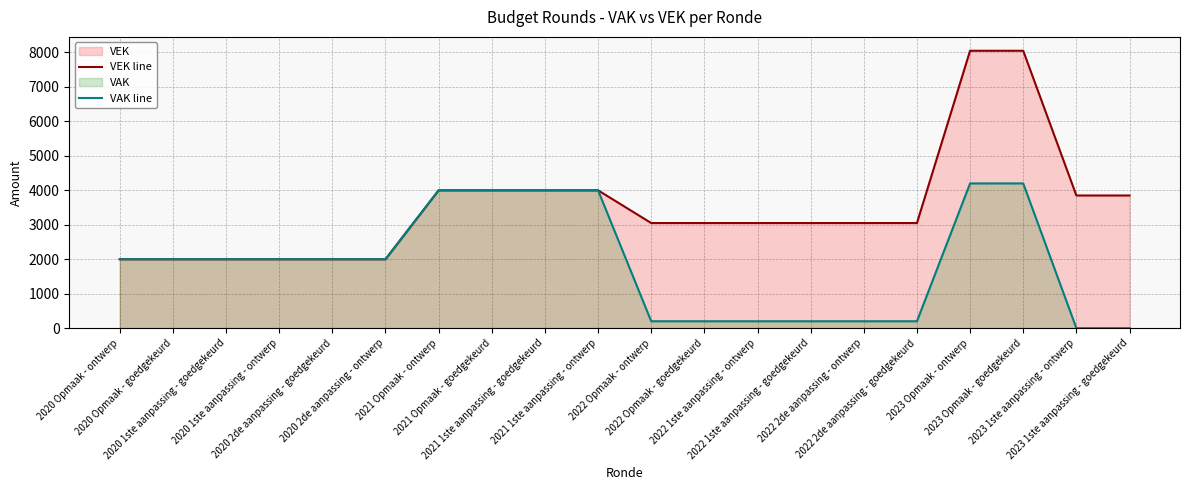

Is it true that VEK line equals 3050 at 2022 1ste aanpassing - ontwerp?

True